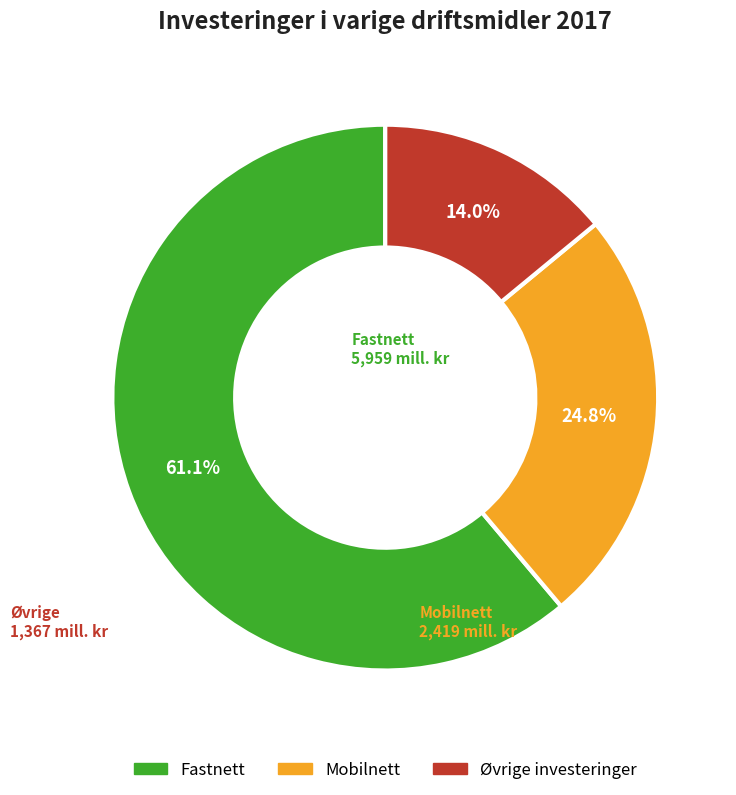

Is Mobilnett the majority of the pie?

No